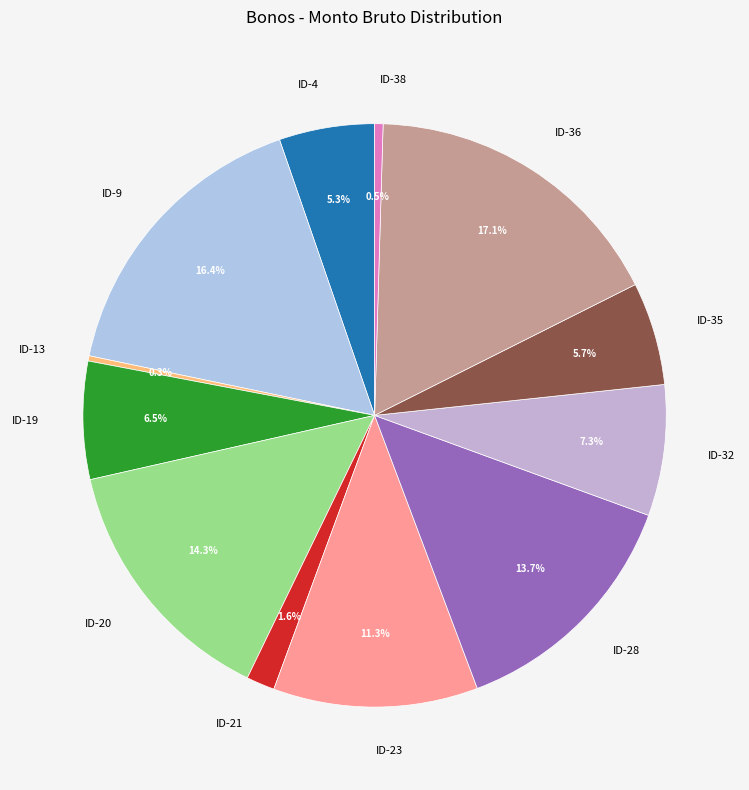

Which slice is the largest?

ID-36